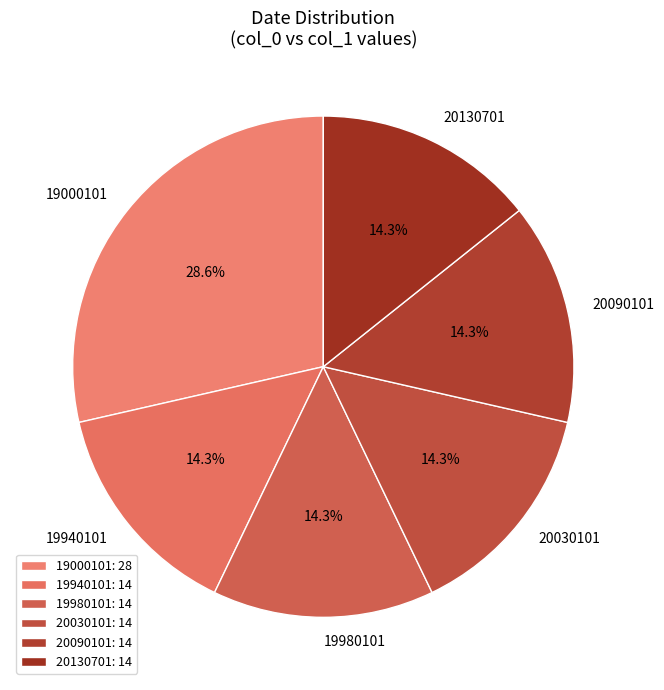

Does any single category account for the majority?

No